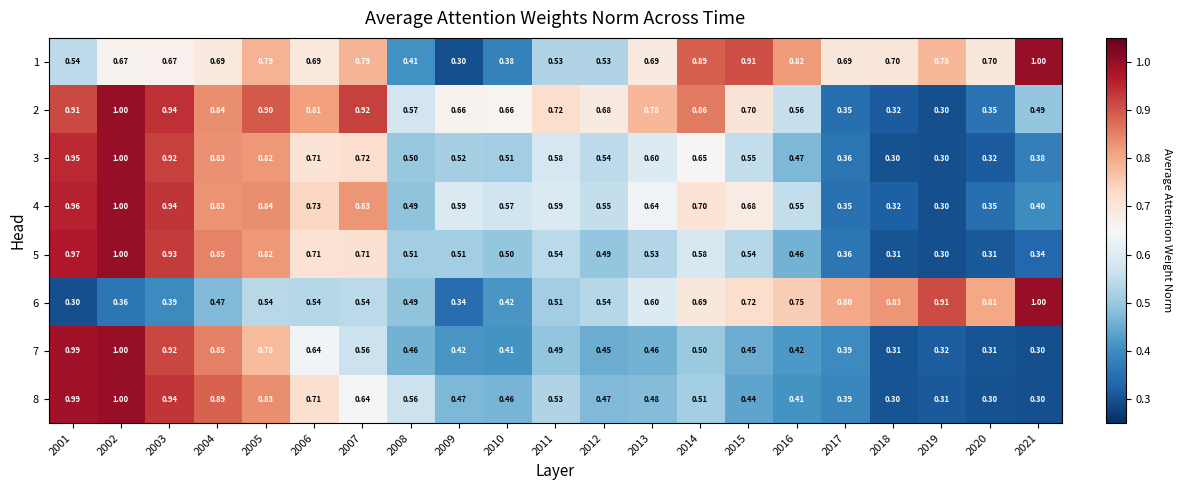

Is the value of 7 at 2018 greater than the value of 1 at 2019?

No